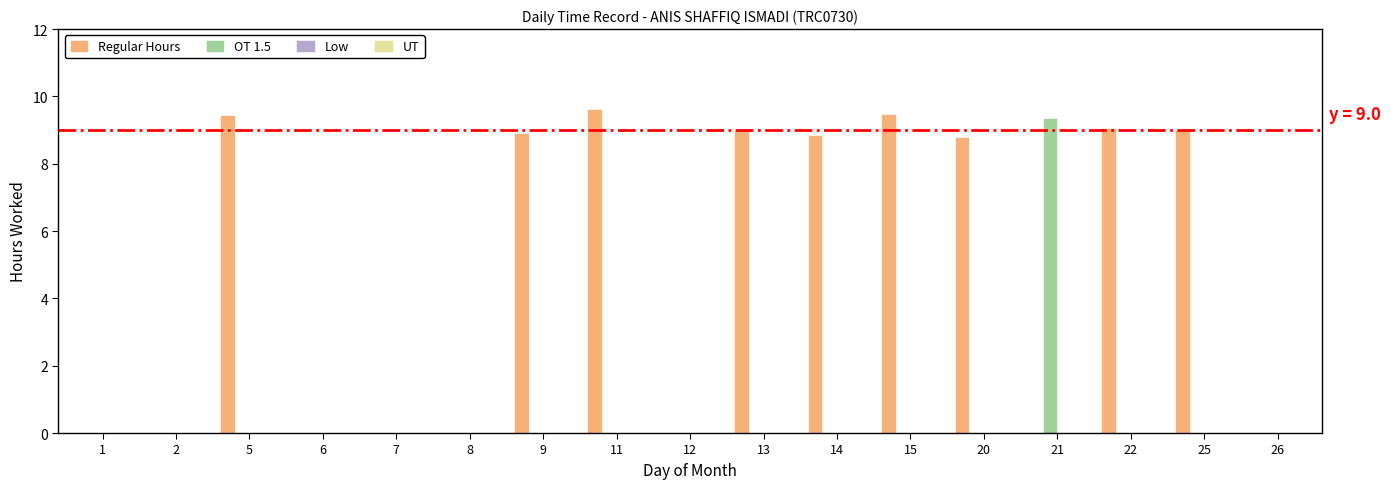

What is the maximum value shown in the chart?

9.6